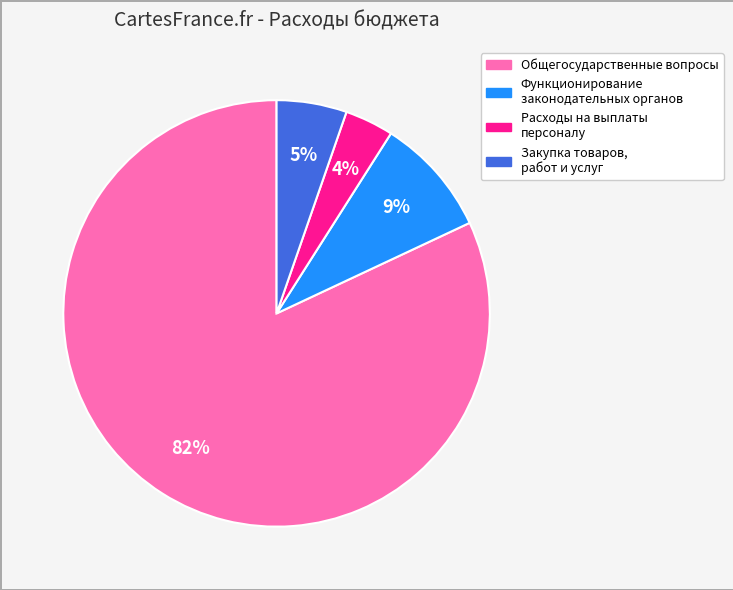

To the nearest percent, what is the difference between the largest and smallest slice percentages?

78%